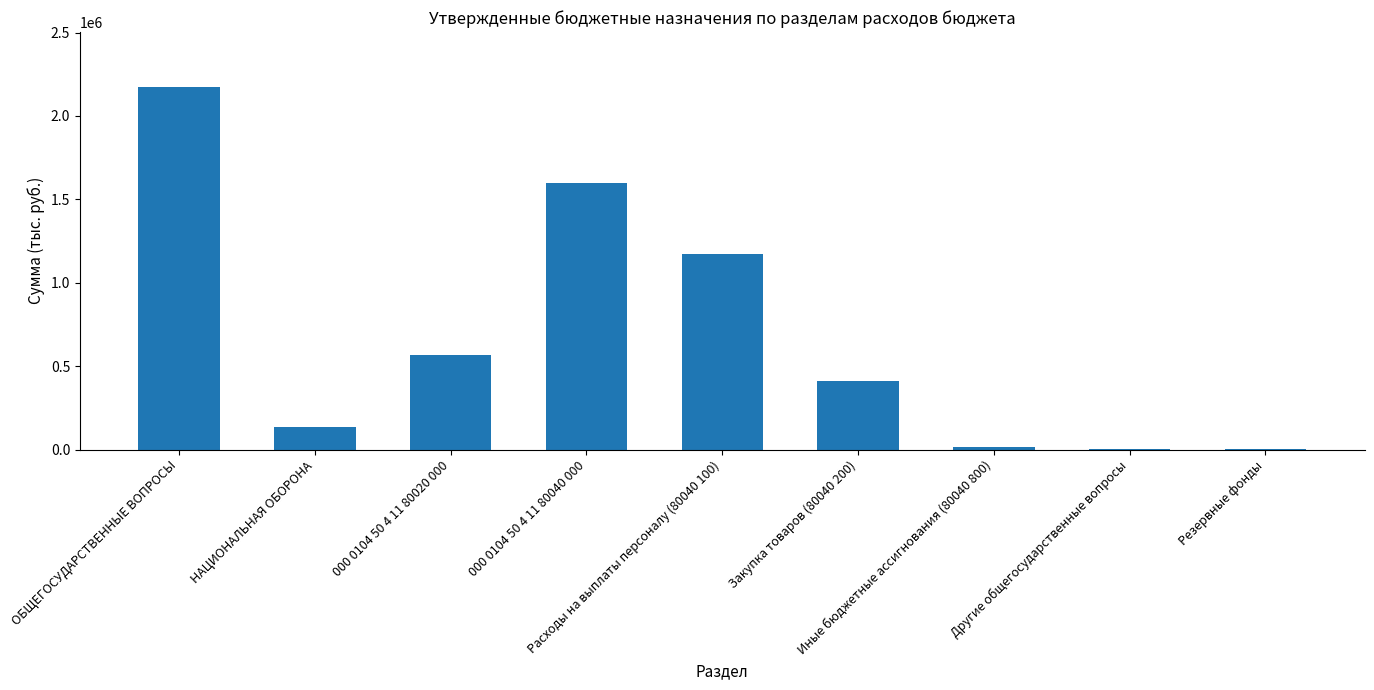

Count the number of categories in the chart.

9